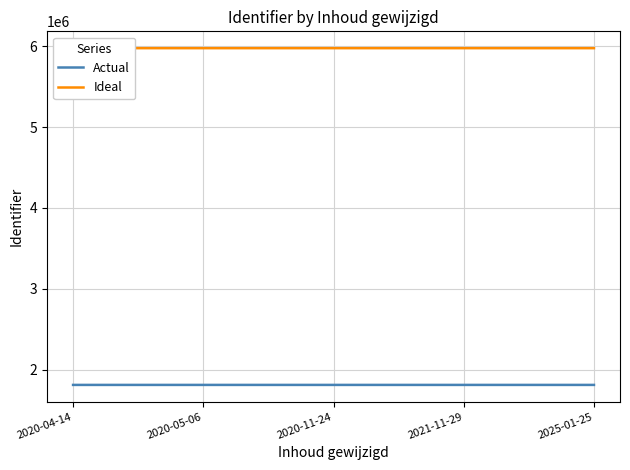

Is this an area chart (filled region under the line)?

No